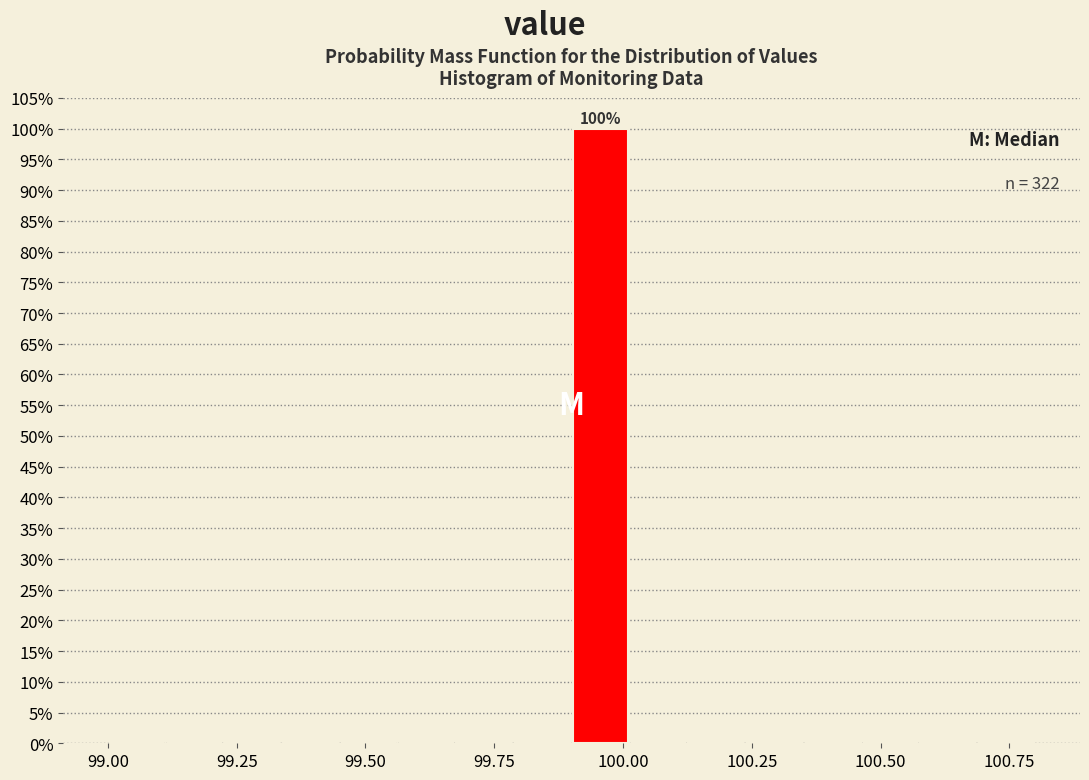

Around what value on the x-axis is the tallest bar? Give the approximate position of its centre, as read against the axis.

99.95